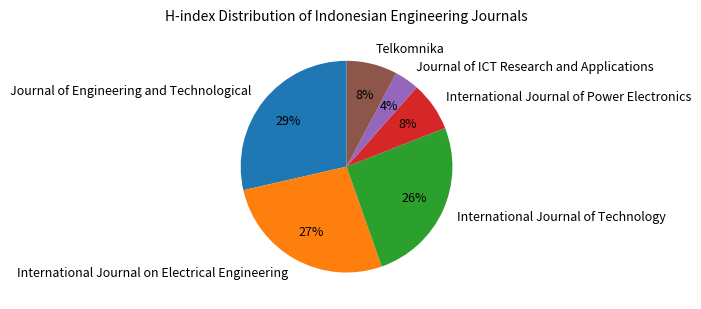

The International Journal of Power Electronics slice represents 8% of the pie. True or false?

True